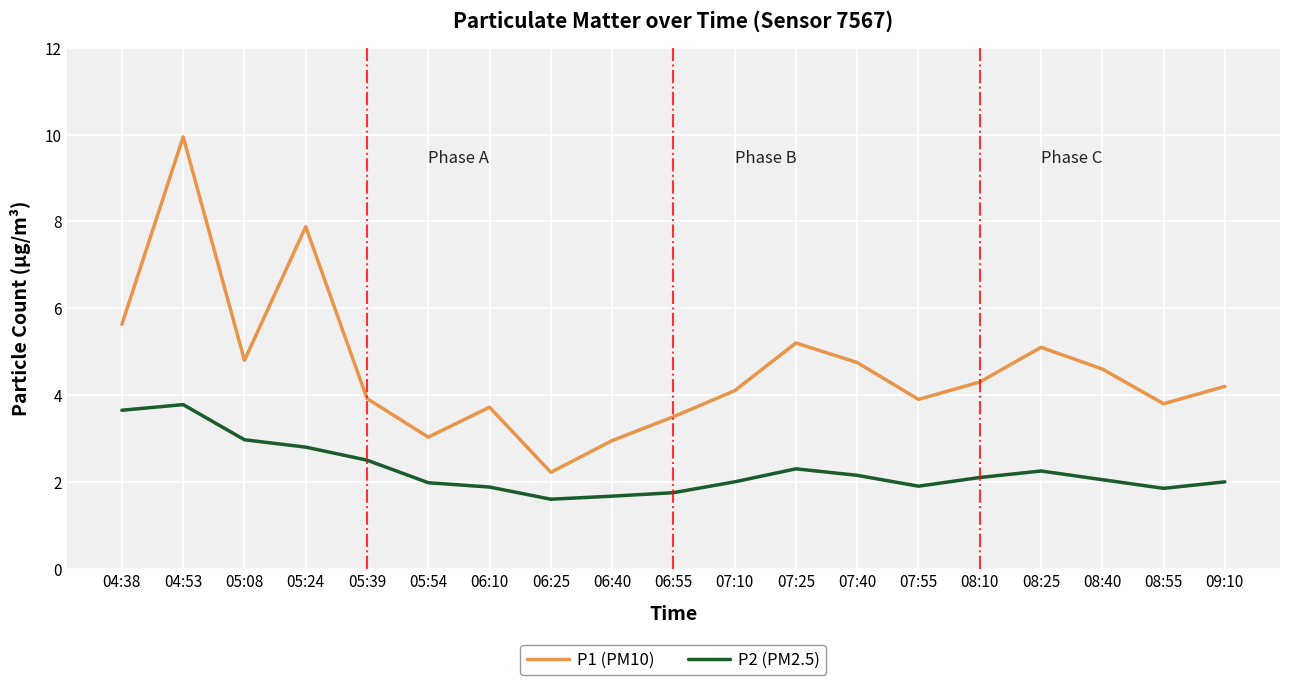

In P1 (PM10), how many points are higher than both neighbors (excluding endpoints)?

5